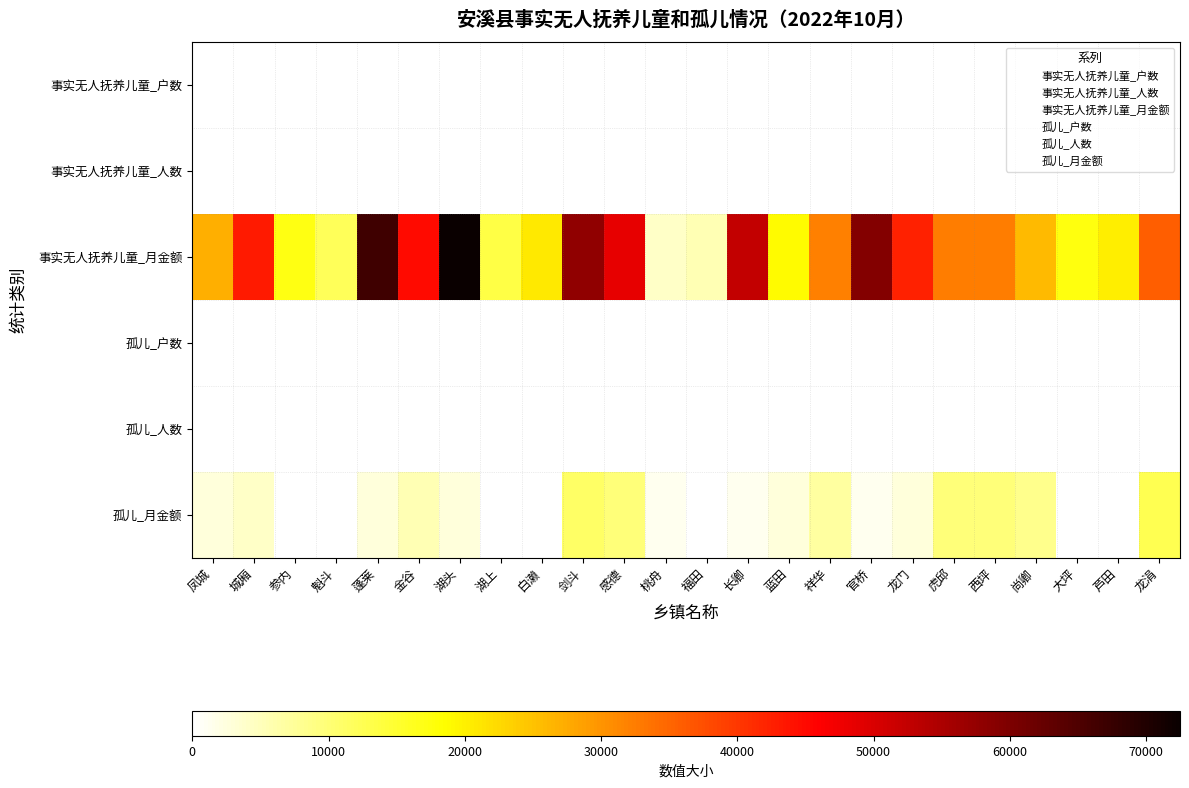

Which series has the largest total across all categories?

事实无人抚养儿童_月金额